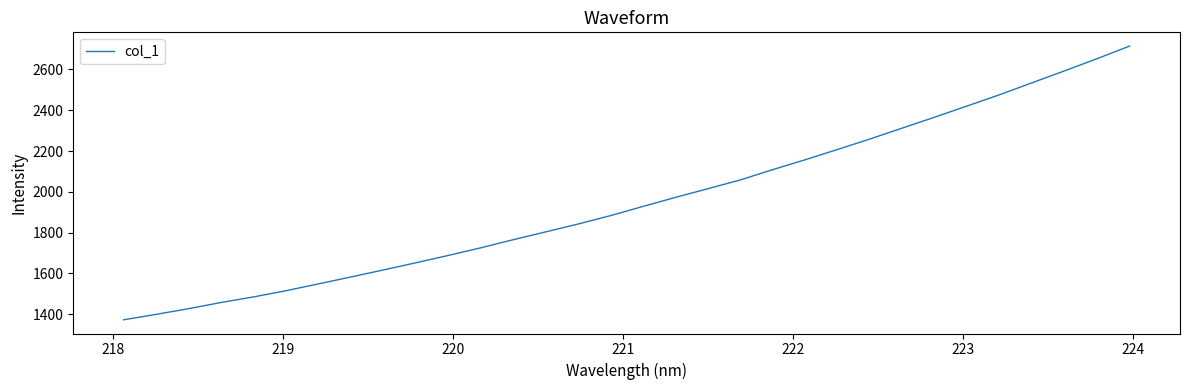

What is the difference between the second highest and minimum values?

1281.2